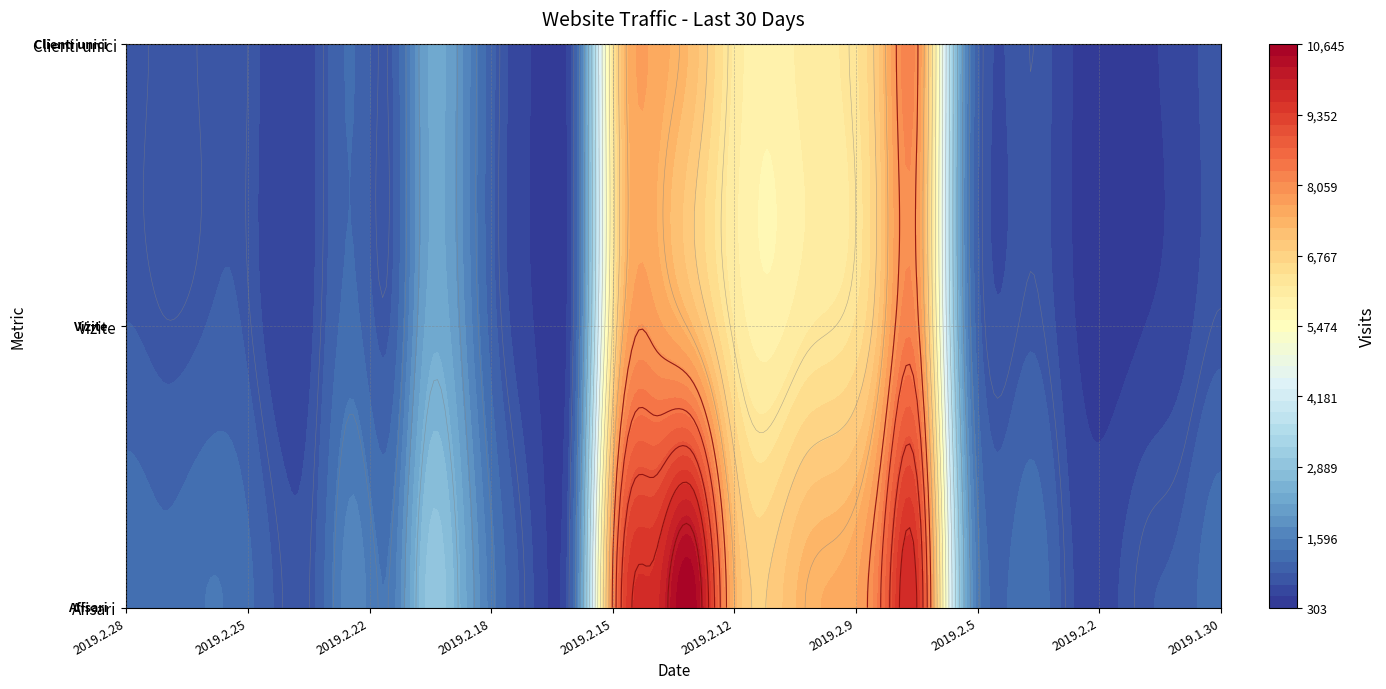

Which category has the lowest value in the Vizite series?

2019.2.2